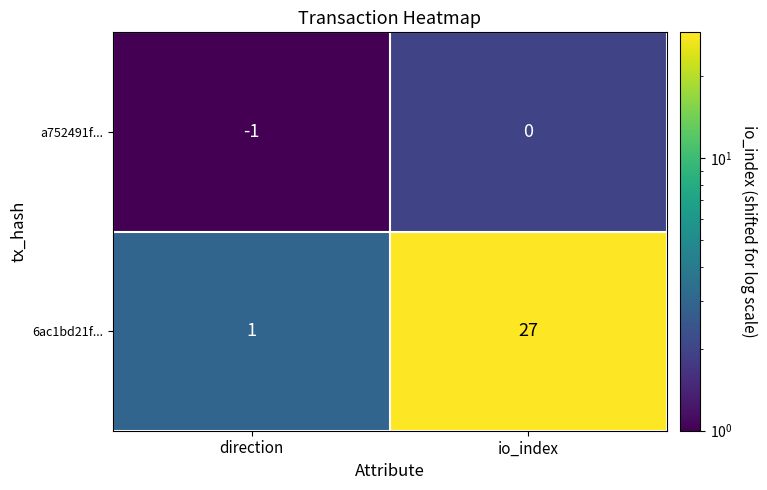

What is the average value of the 6ac1bd21f... series?

14